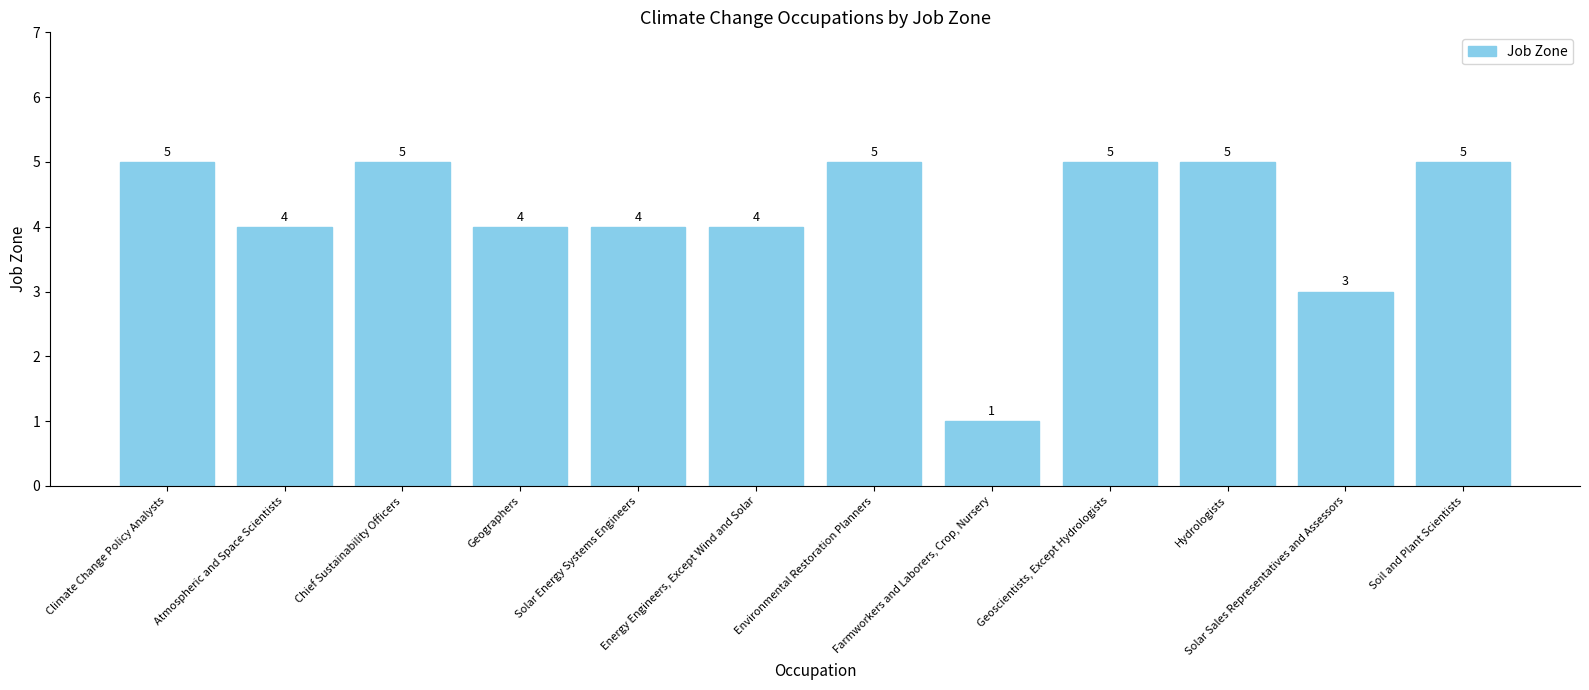

Count the values in the range 4 to 5.

10